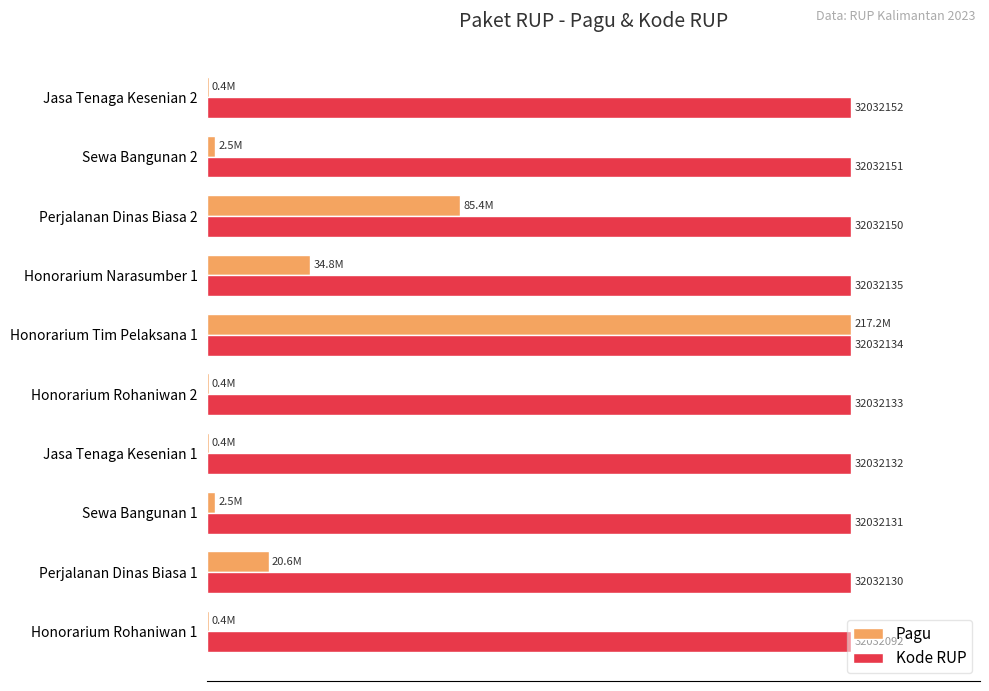

What are all the series names shown in the legend?

Pagu, Kode RUP